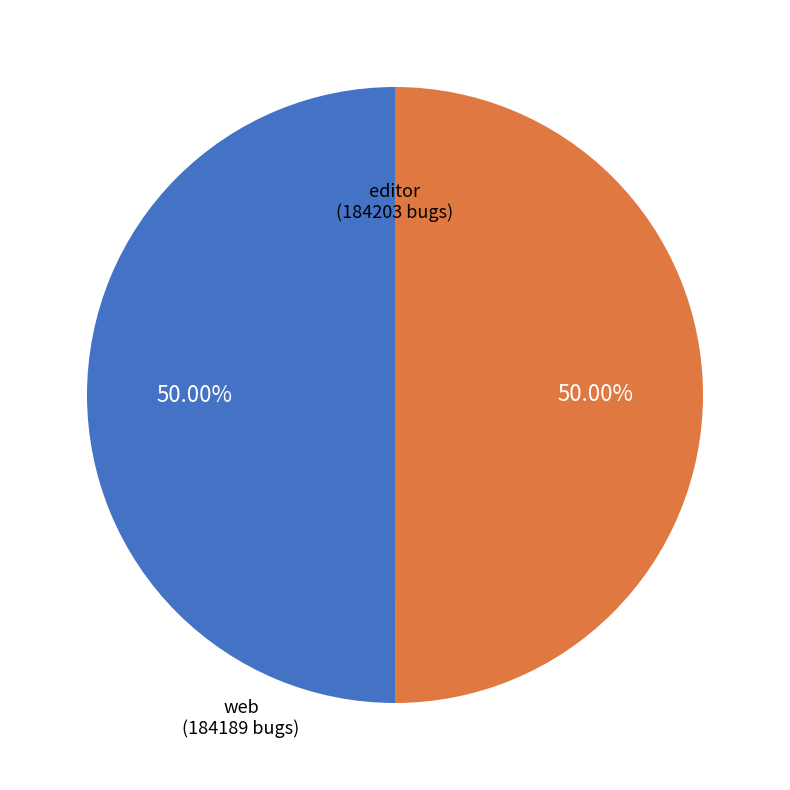

How many segments does this pie chart have?

2